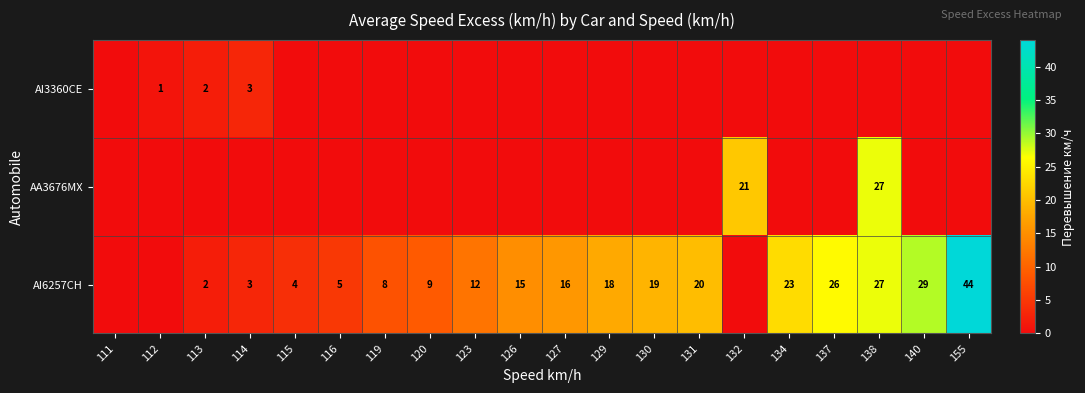

Between 126 and 111, which is larger?

126